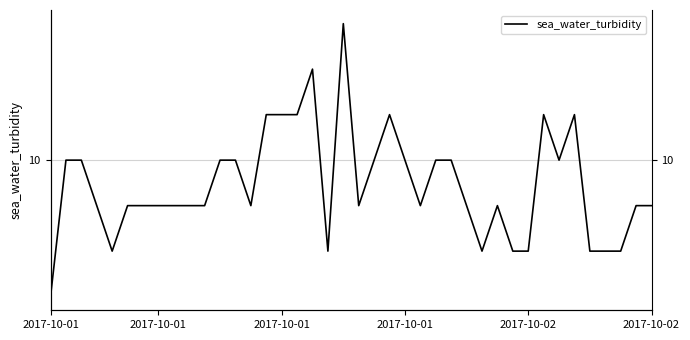

Where is the data nearest to the value 10?

2017-10-01